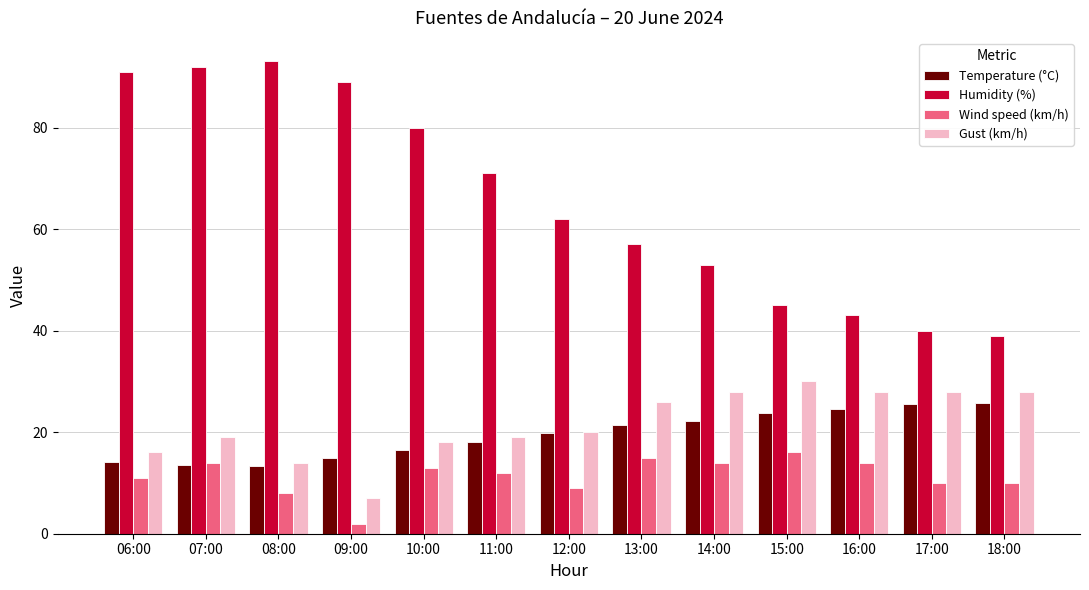

How many bars are there in each group?

4